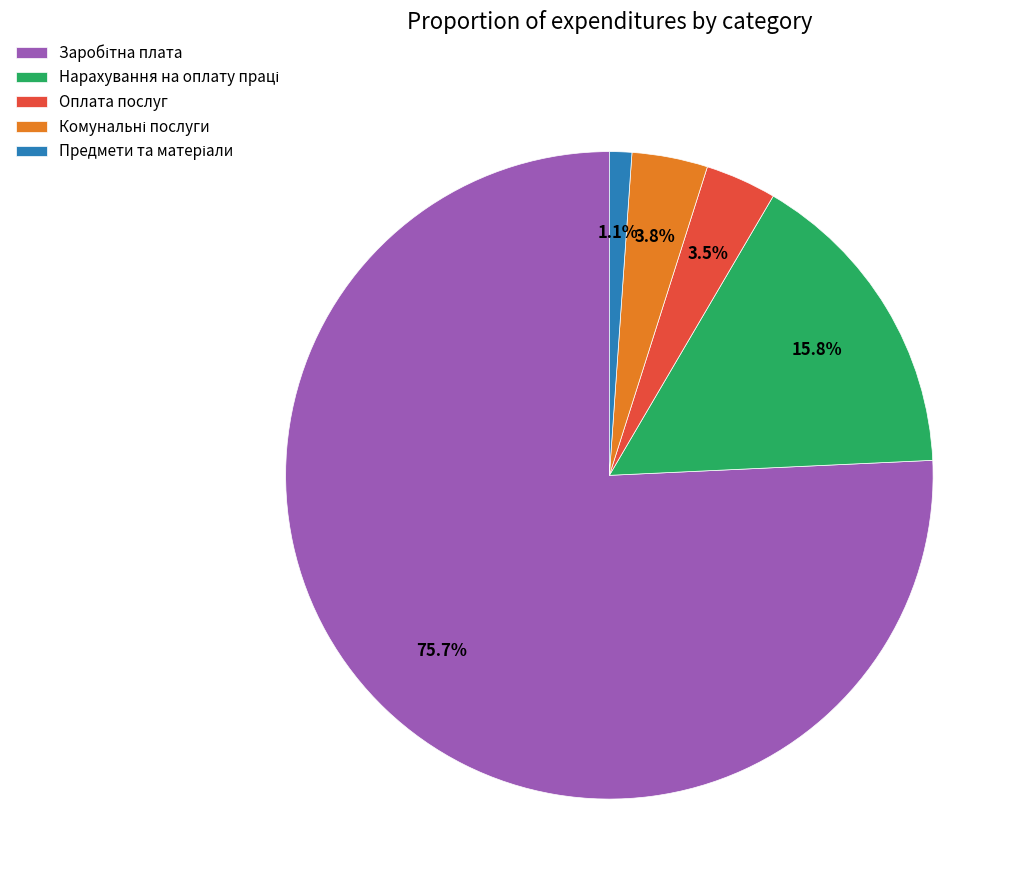

Is there a majority slice in this chart?

Yes